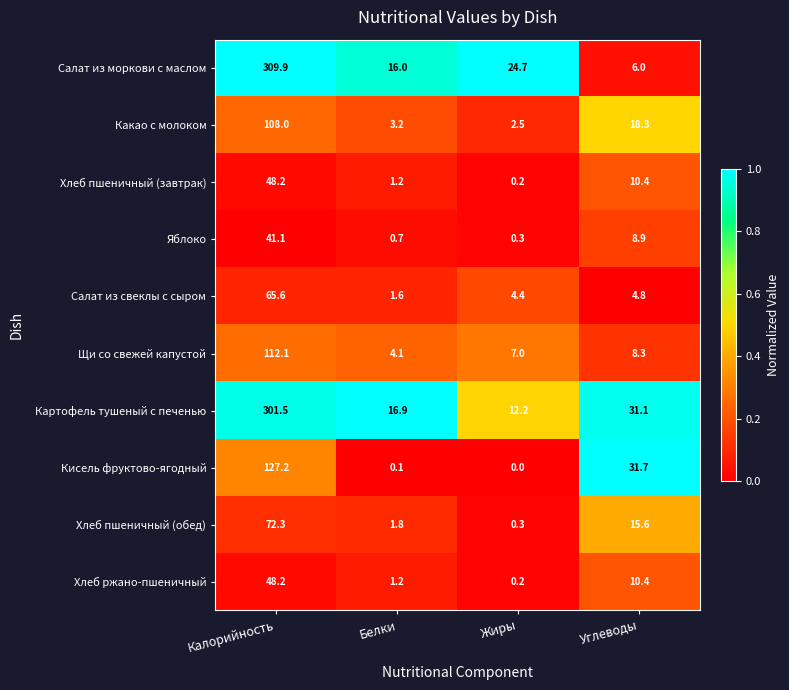

What is the spread (max minus min) of values at Углеводы?

26.9